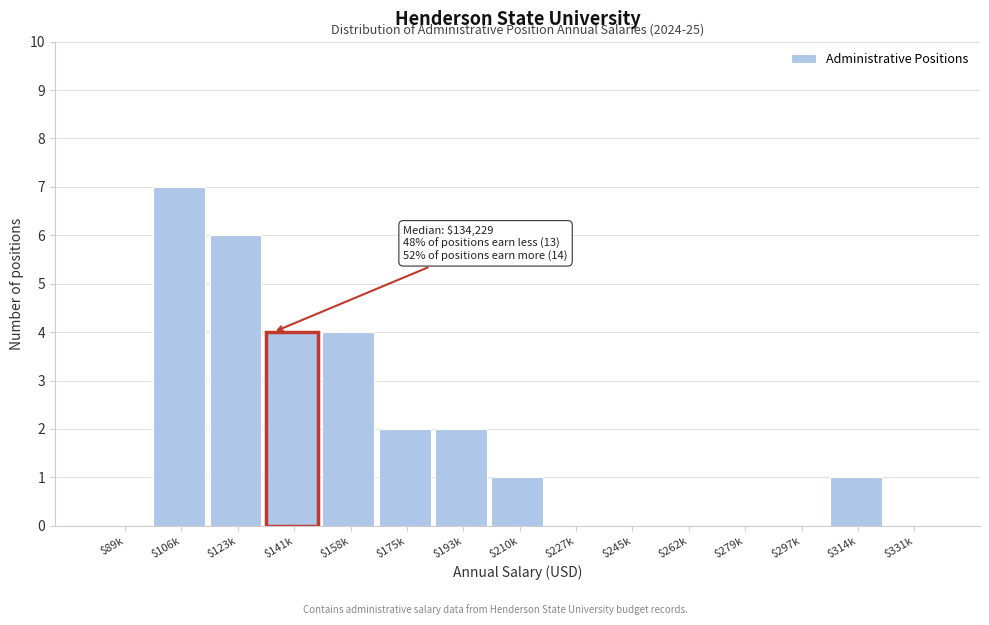

What is the maximum value shown in the chart?

7